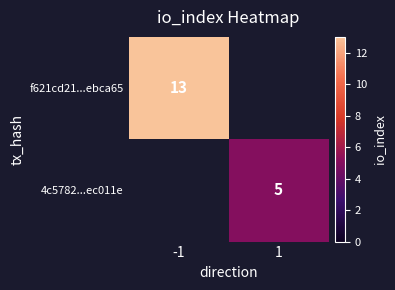

Is the value of 4c5782...ec011e at 1 greater than the value of f621cd21...ebca65 at -1?

No